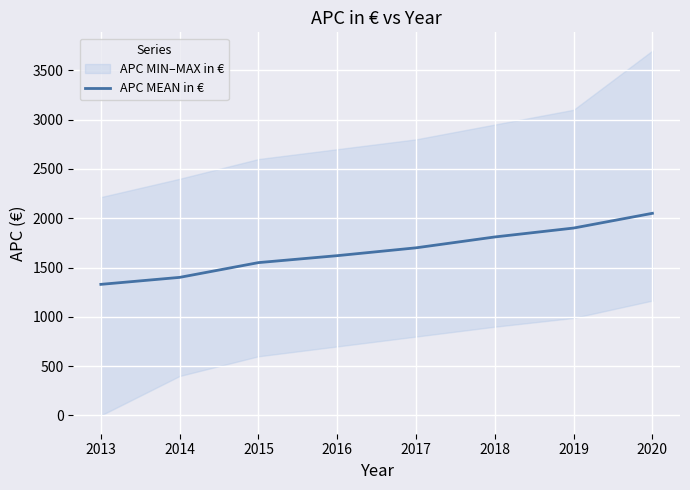

Which label corresponds to the smallest value in the chart?

2013